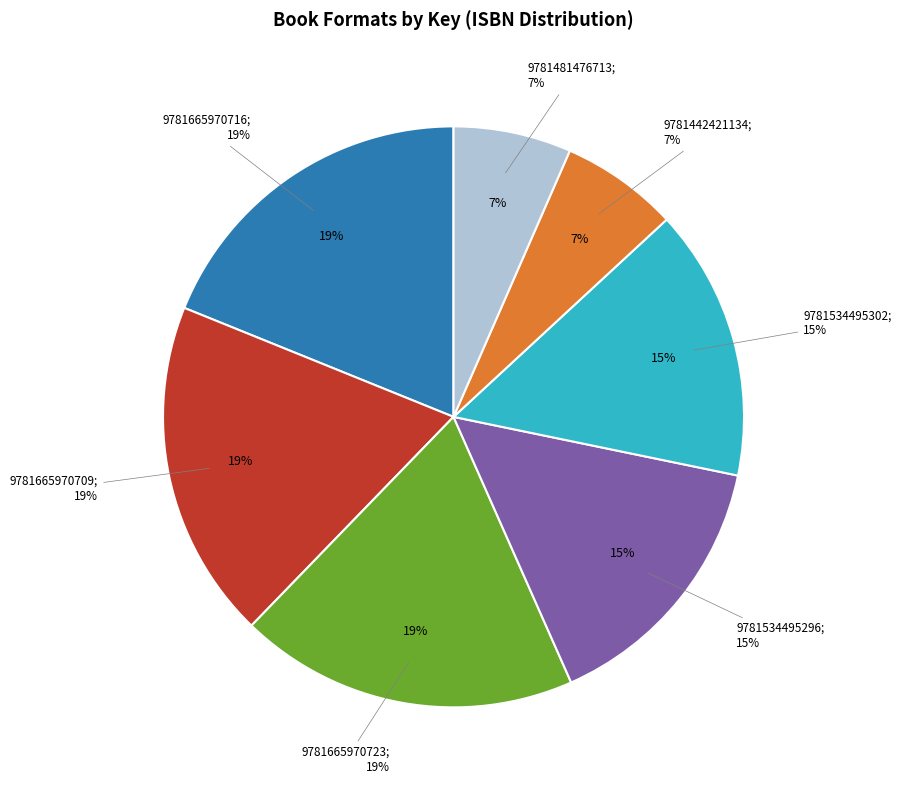

Which category has the smallest portion of the pie?

9781442421134